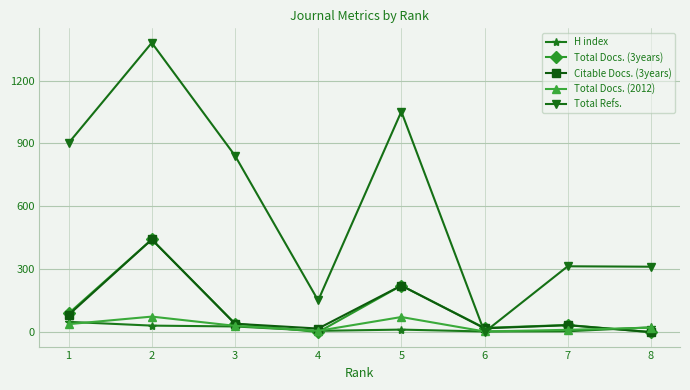

What is the average value of the Citable Docs. (3years) series?

107